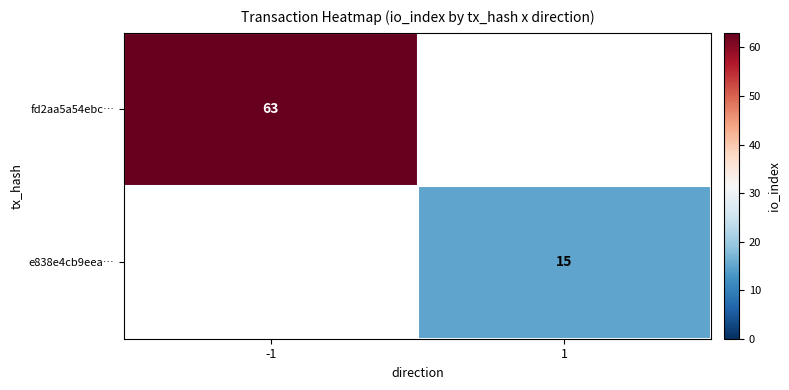

At which category does the chart reach its minimum across all series?

1